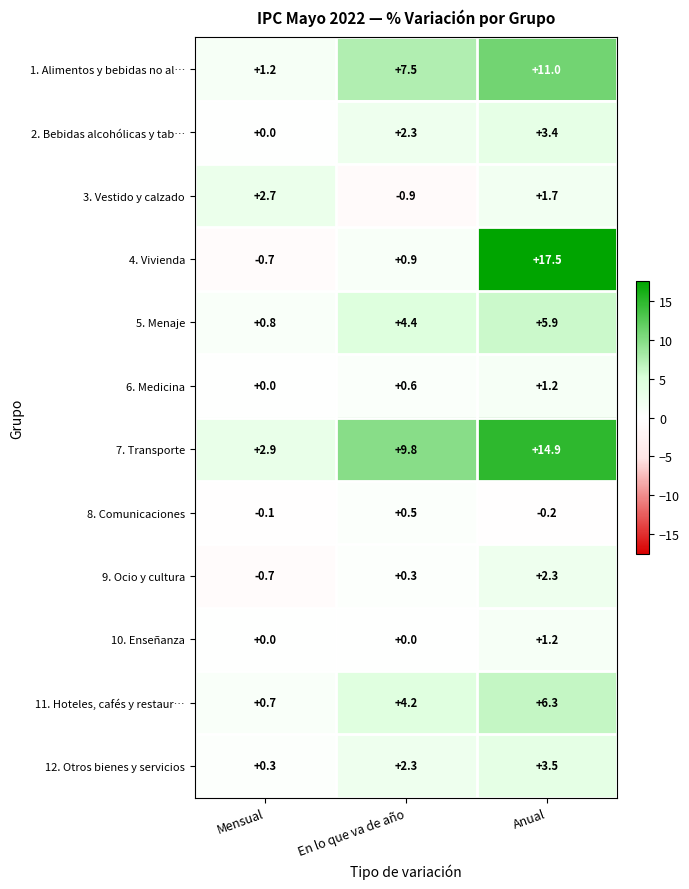

How many series are shown in this chart?

12